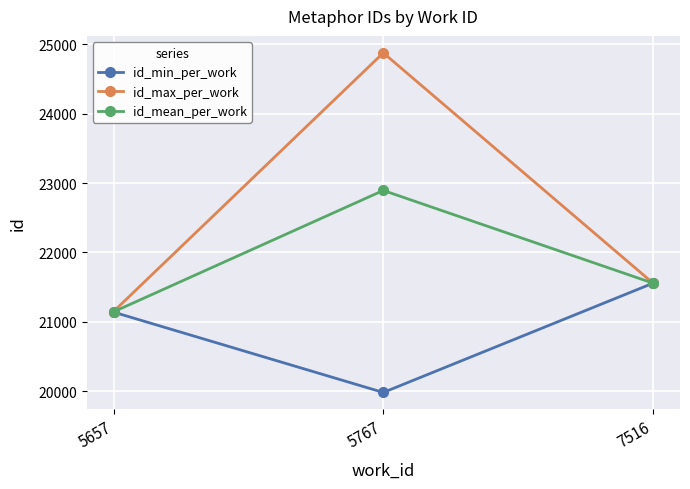

What is the spread (max minus min) of values at 5767?

4895.0